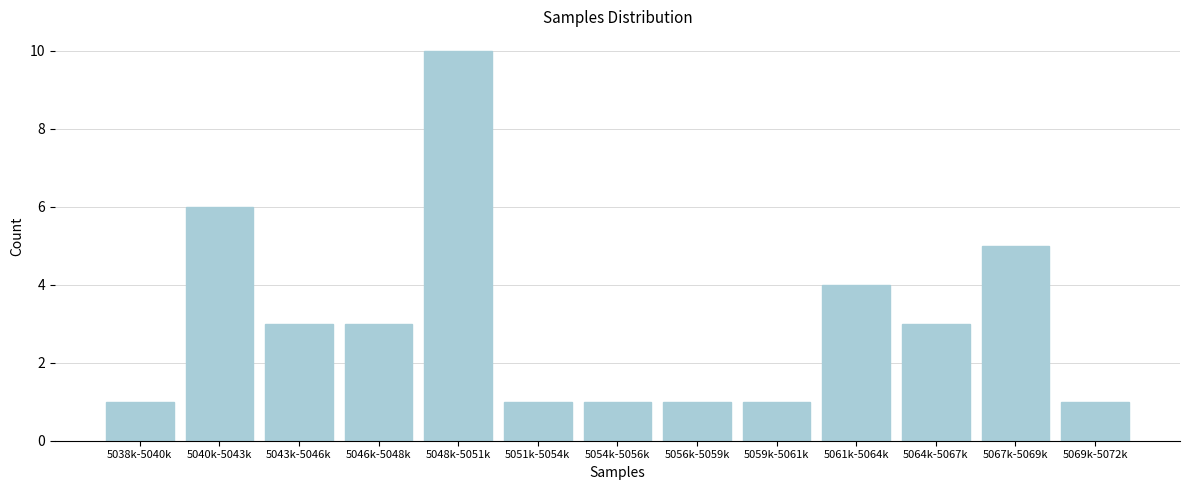

Reading right to left, transcribe all the data shown in this chart.

5069k-5072k=1	5067k-5069k=5	5064k-5067k=3	5061k-5064k=4	5059k-5061k=1	5056k-5059k=1	5054k-5056k=1	5051k-5054k=1	5048k-5051k=10	5046k-5048k=3	5043k-5046k=3	5040k-5043k=6	5038k-5040k=1